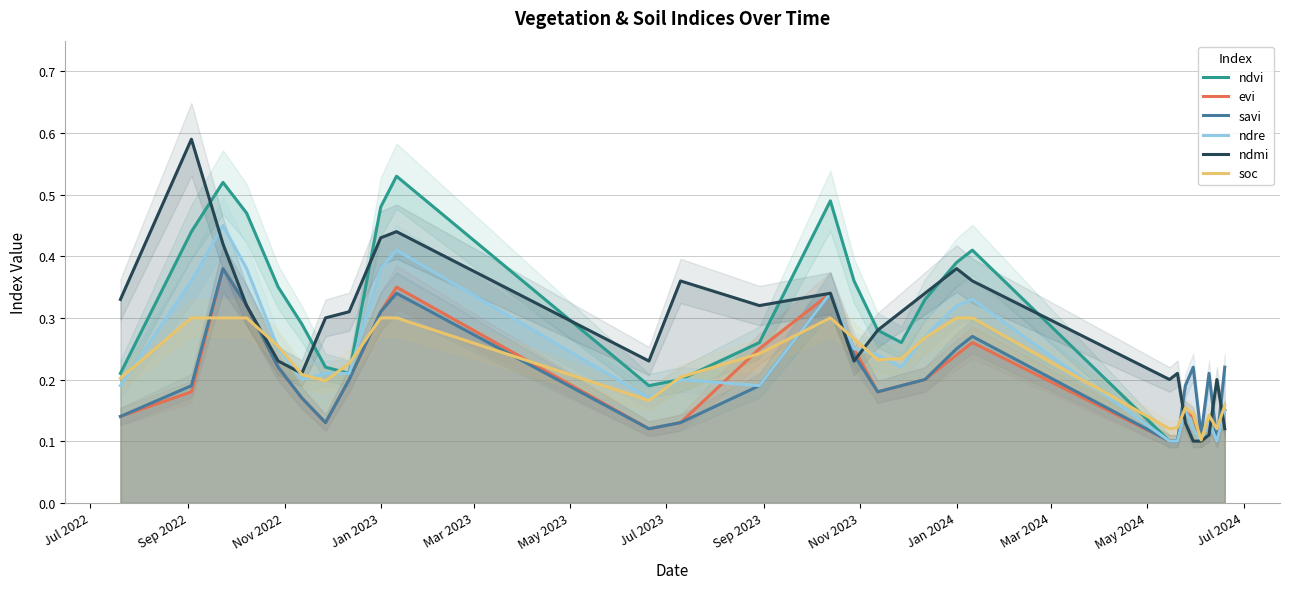

True or false: evi and ndmi intersect in this chart.

True